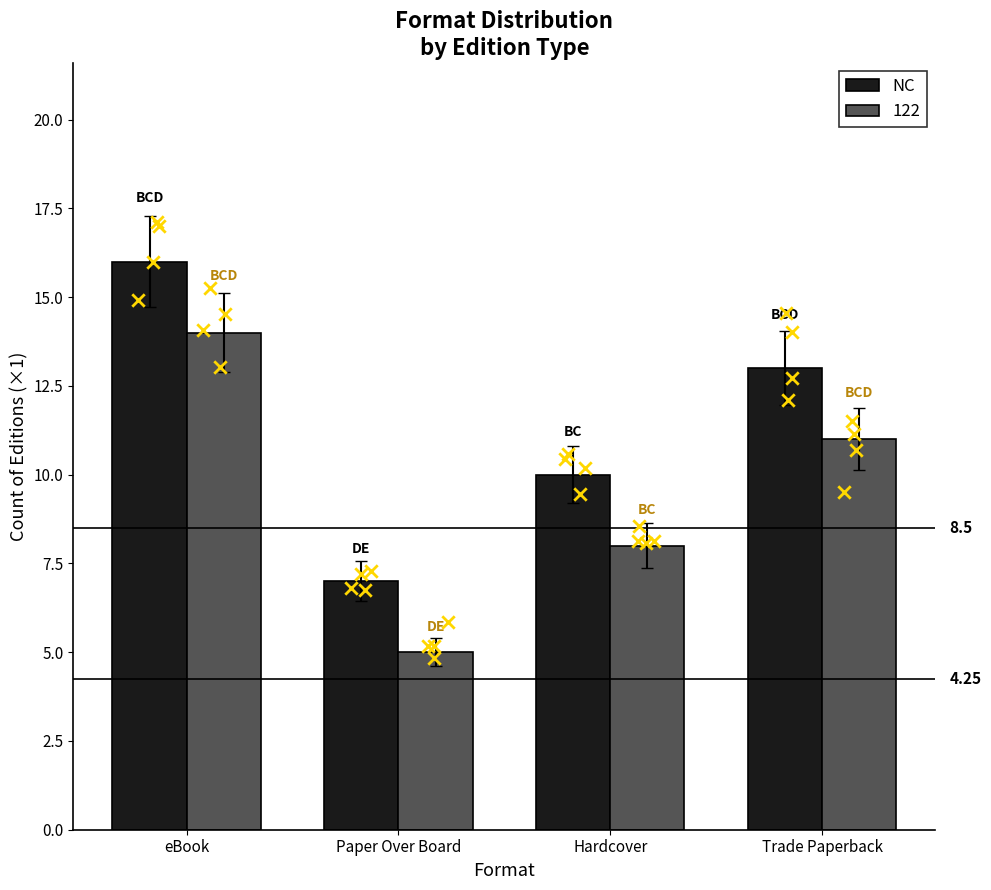

Approximately how many times larger is the value at Hardcover compared to Paper Over Board?

1.4